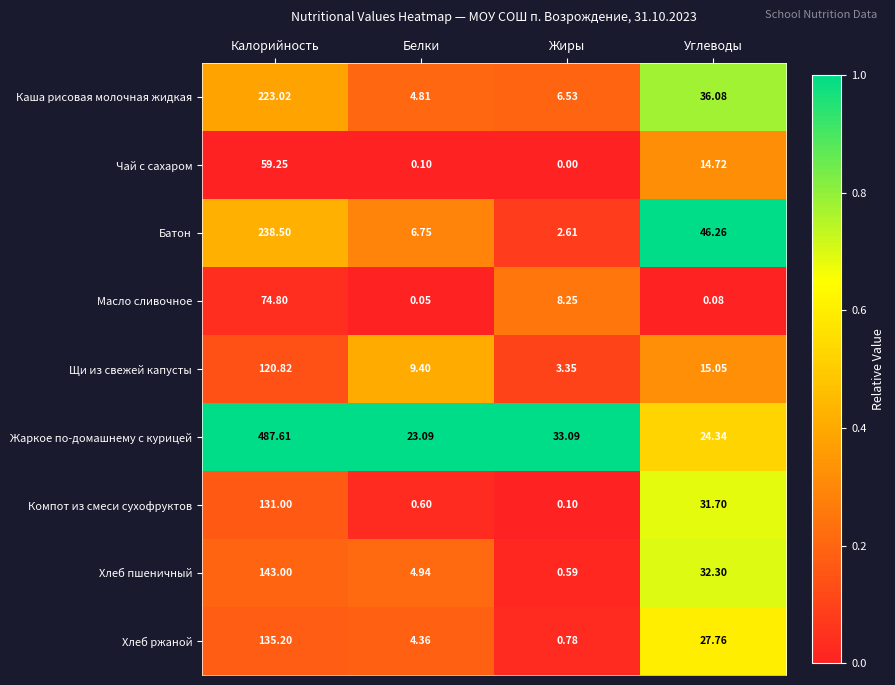

At which category is the sum across all series the highest?

Калорийность